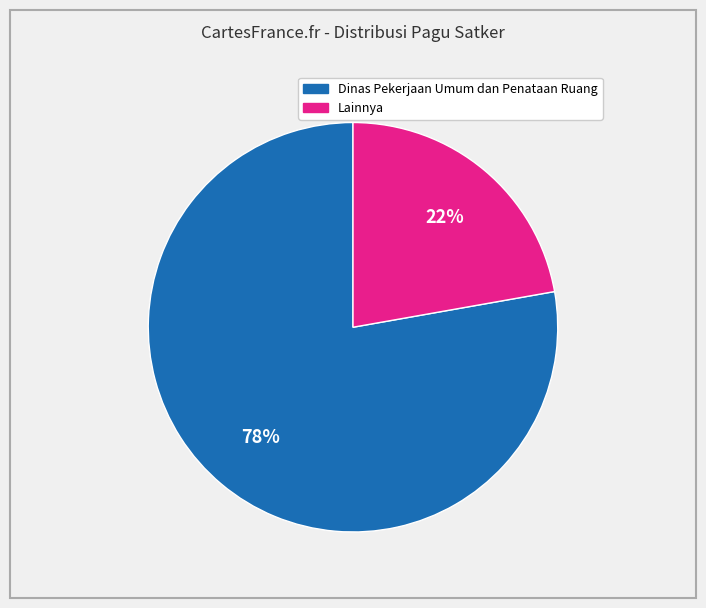

Is there any slice that represents more than half of the pie?

Yes